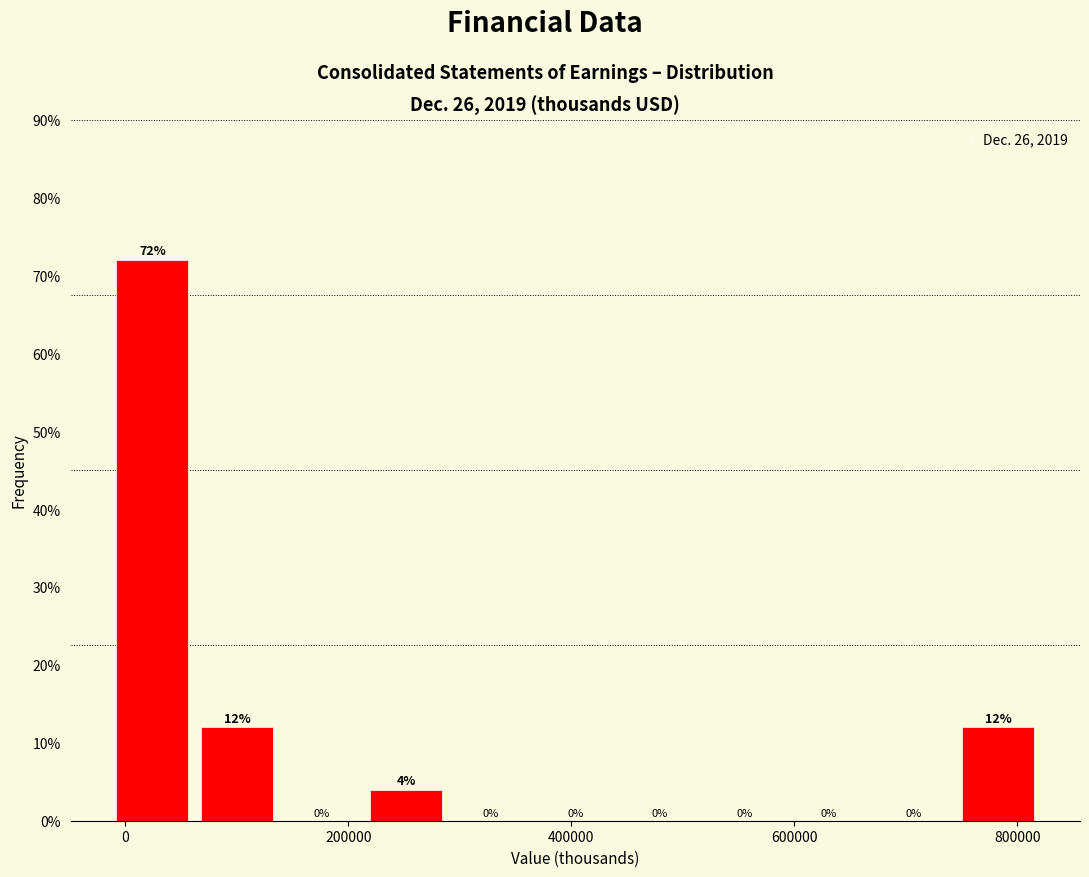

Read against the x-axis, roughly where is the centre of the tallest bar?

20000